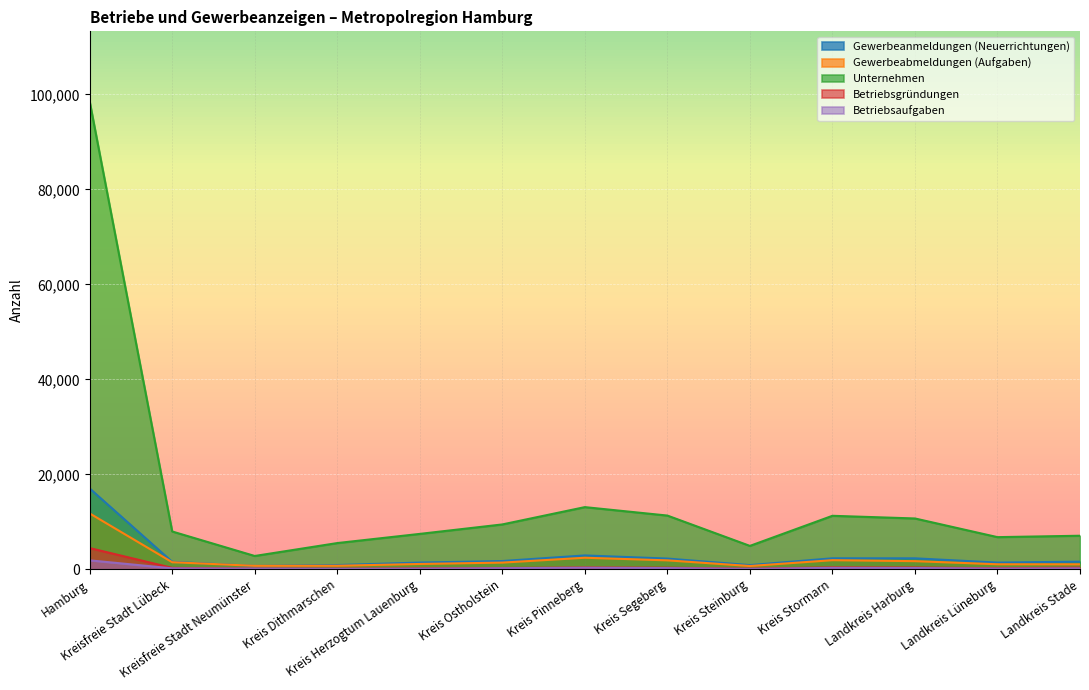

What is the total value across all series at Kreis Herzogtum Lauenburg?

10323